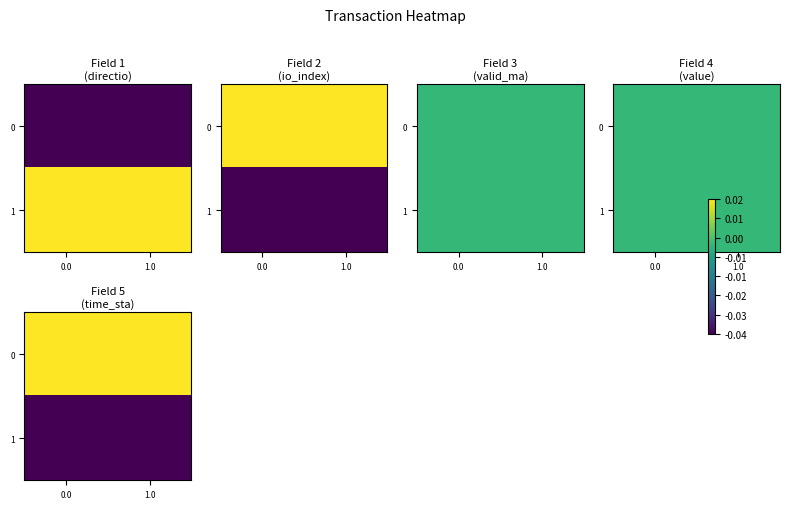

How many distinct data groups are displayed?

2